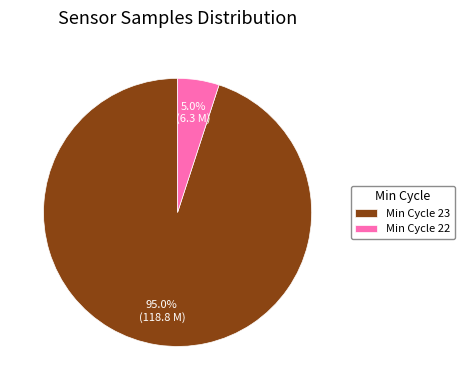

Rank the categories by value from lowest to highest.

Min Cycle 22, Min Cycle 23